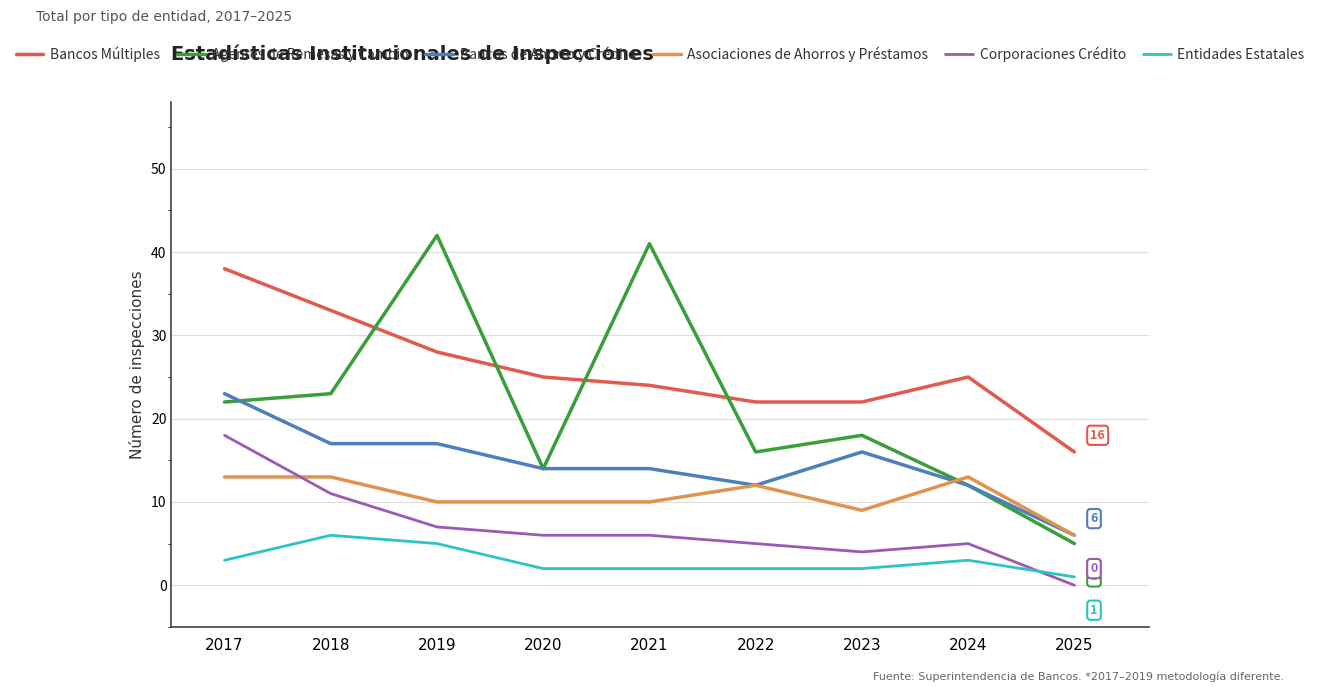

Reading left to right, what are all the values shown in this chart?

Bancos Múltiples: 2017=38	2018=33	2019=28	2020=25	2021=24	2022=22	2023=22	2024=25	2025=16
Agentes de Remesas y Cambio: 2017=22	2018=23	2019=42	2020=14	2021=41	2022=16	2023=18	2024=12	2025=5
Bancos de Ahorro y Crédito: 2017=23	2018=17	2019=17	2020=14	2021=14	2022=12	2023=16	2024=12	2025=6
Asociaciones de Ahorros y Préstamos: 2017=13	2018=13	2019=10	2020=10	2021=10	2022=12	2023=9	2024=13	2025=6
Corporaciones Crédito: 2017=18	2018=11	2019=7	2020=6	2021=6	2022=5	2023=4	2024=5	2025=0
Entidades Estatales: 2017=3	2018=6	2019=5	2020=2	2021=2	2022=2	2023=2	2024=3	2025=1